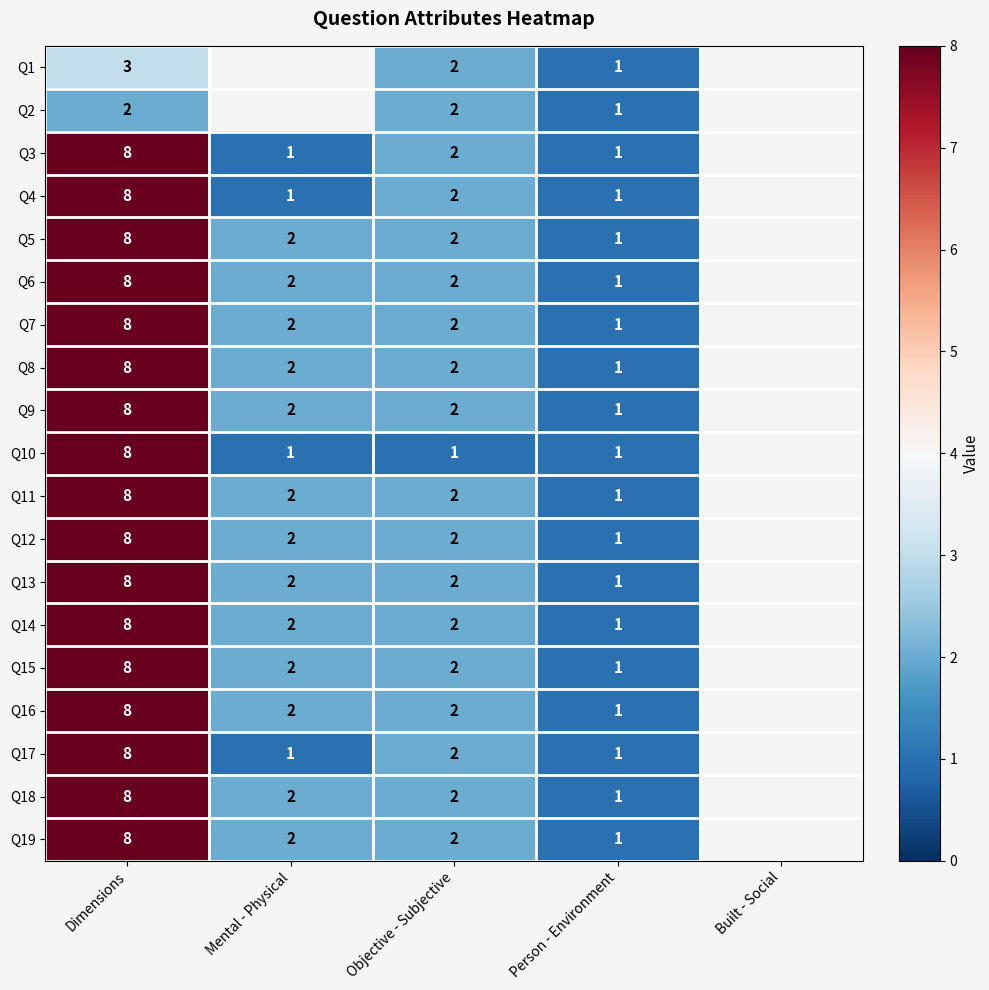

The Q7 series shows 8 at Dimensions. True or false?

True